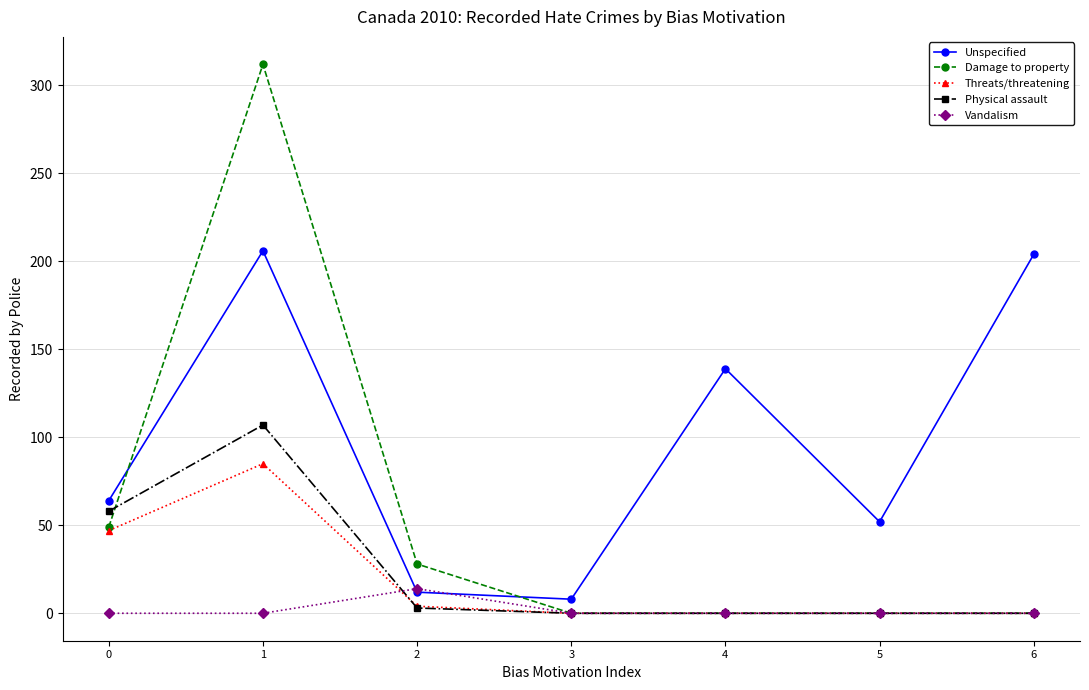

Does the chart have visible grid lines?

Yes